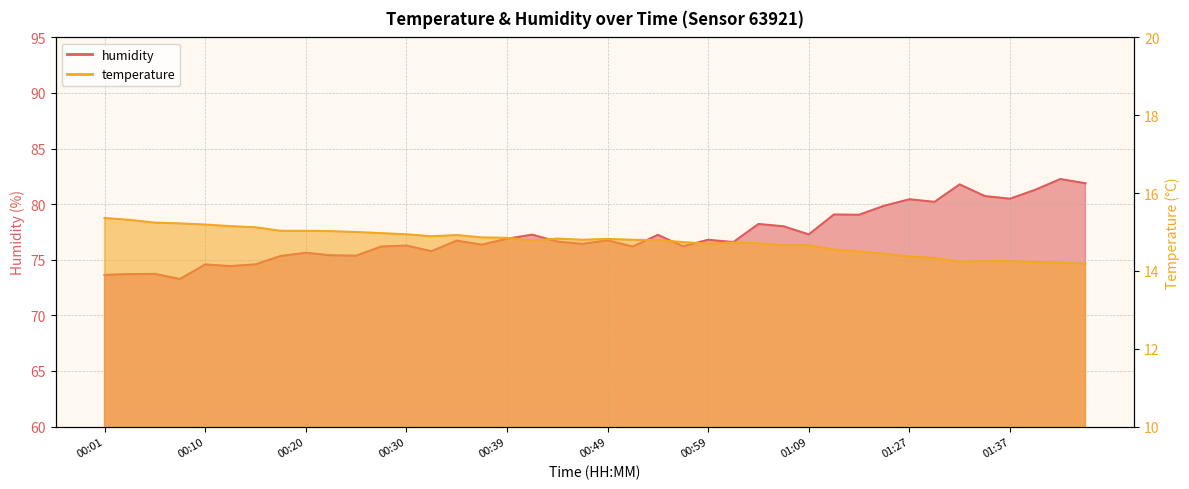

Does the chart have visible grid lines?

Yes